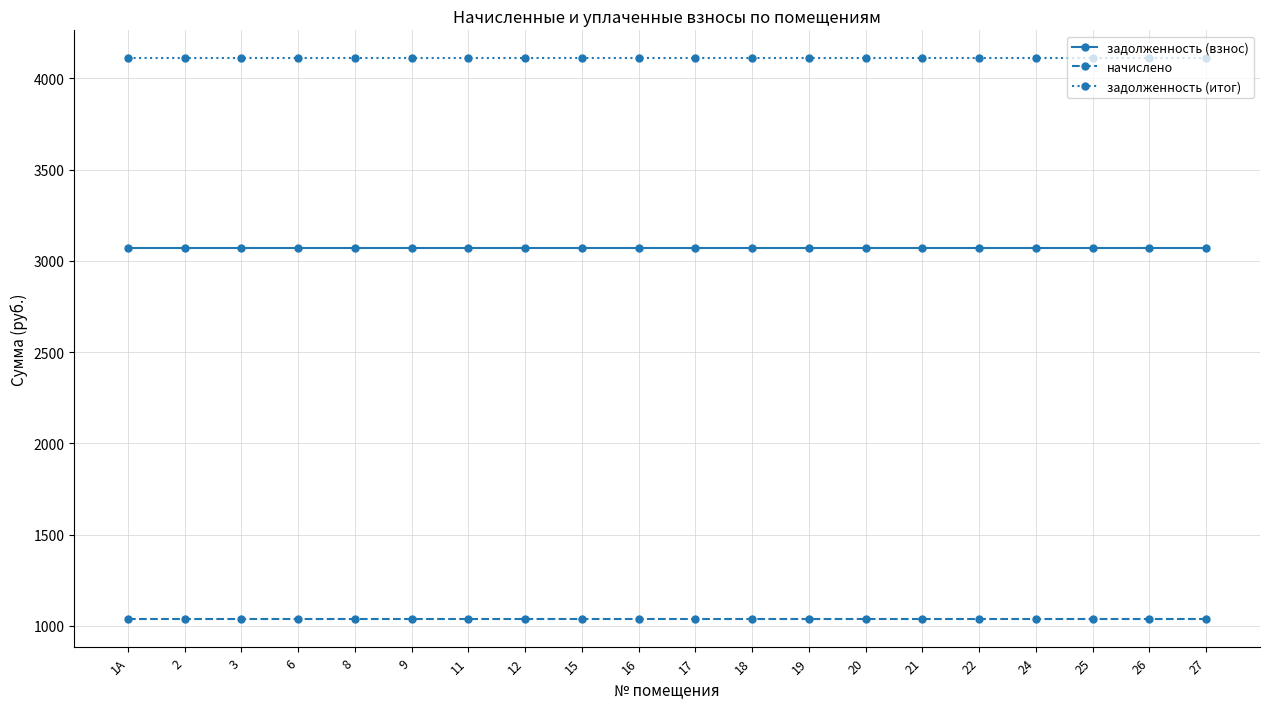

What is the maximum value shown in the chart?

4108.8